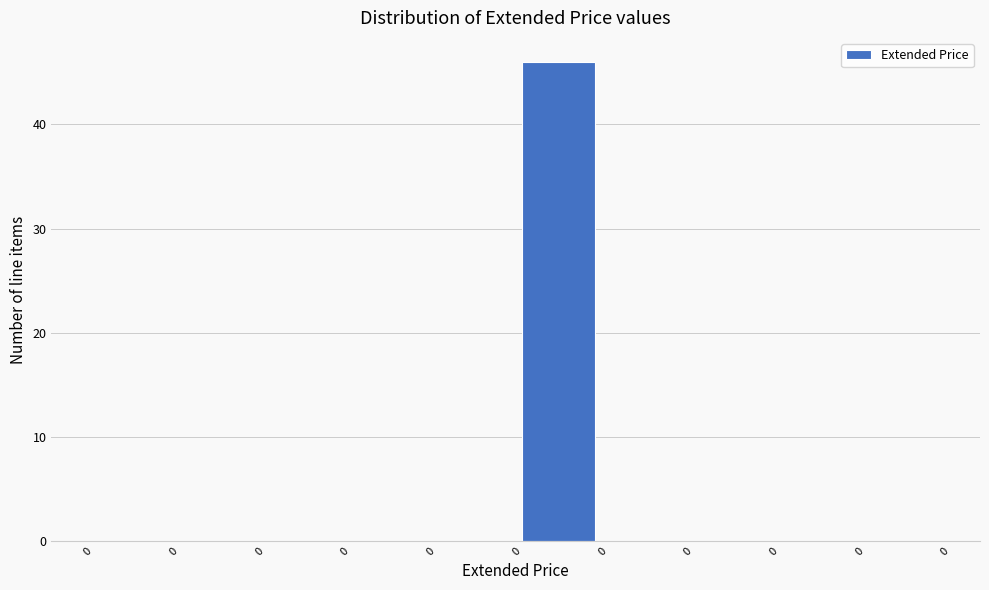

How many distinct data groups are displayed?

1